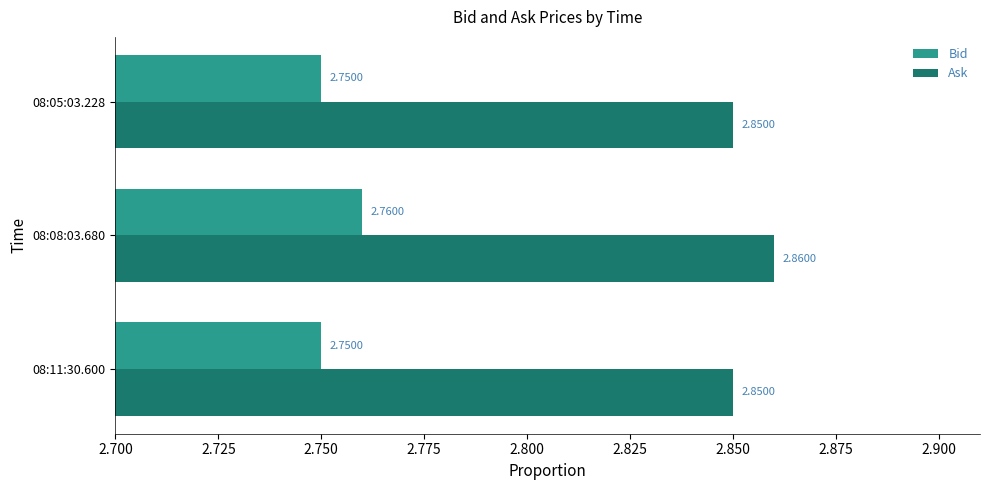

List the series in order of their peak value, highest first.

Ask, Bid